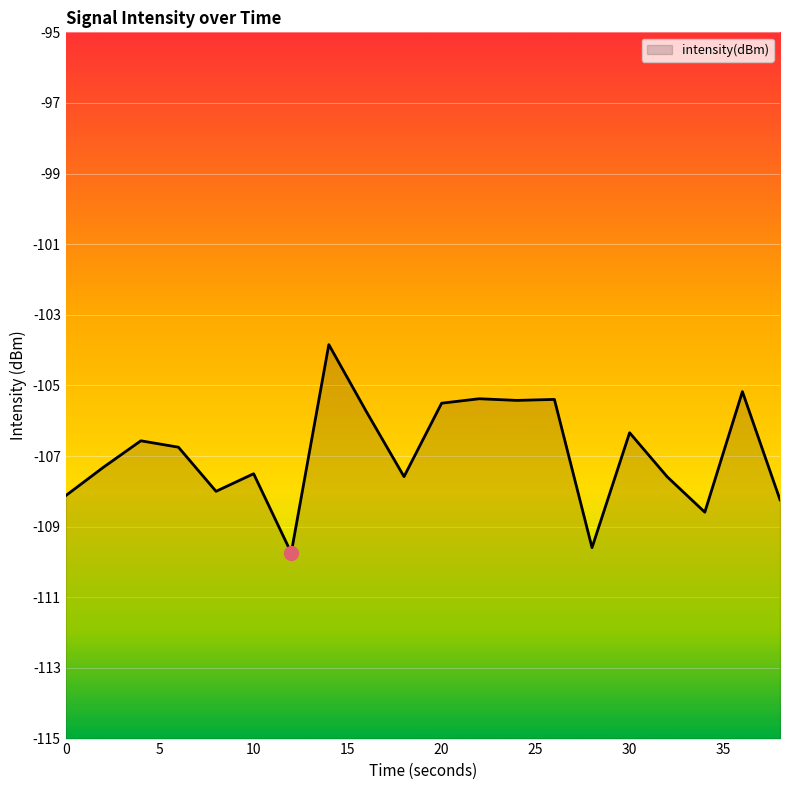

The chart shows a value of -107.3 at 2. True or false?

True